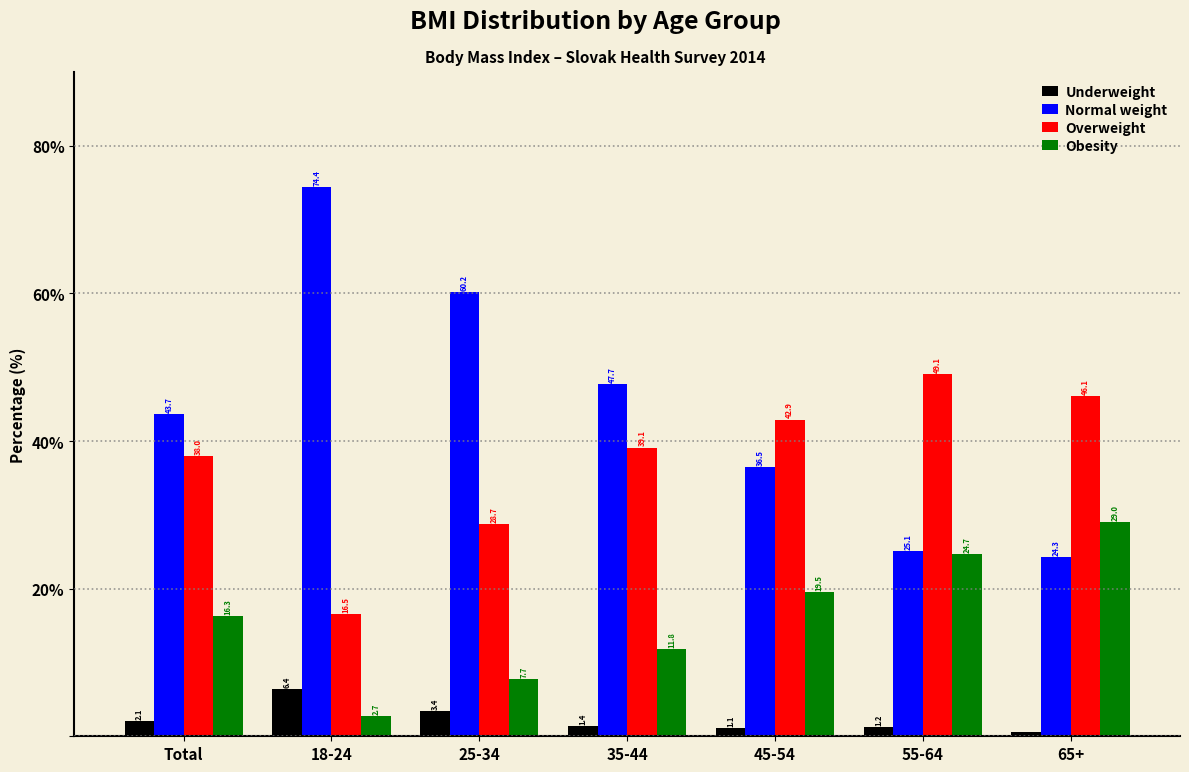

Reading right to left, transcribe all the data shown in this chart.

Underweight: 0.6	1.2	1.1	1.4	3.4	6.4	2.1
Normal weight: 24.3	25.1	36.5	47.7	60.2	74.4	43.7
Overweight: 46.1	49.1	42.9	39.1	28.7	16.5	38.0
Obesity: 29.0	24.7	19.5	11.8	7.7	2.7	16.3